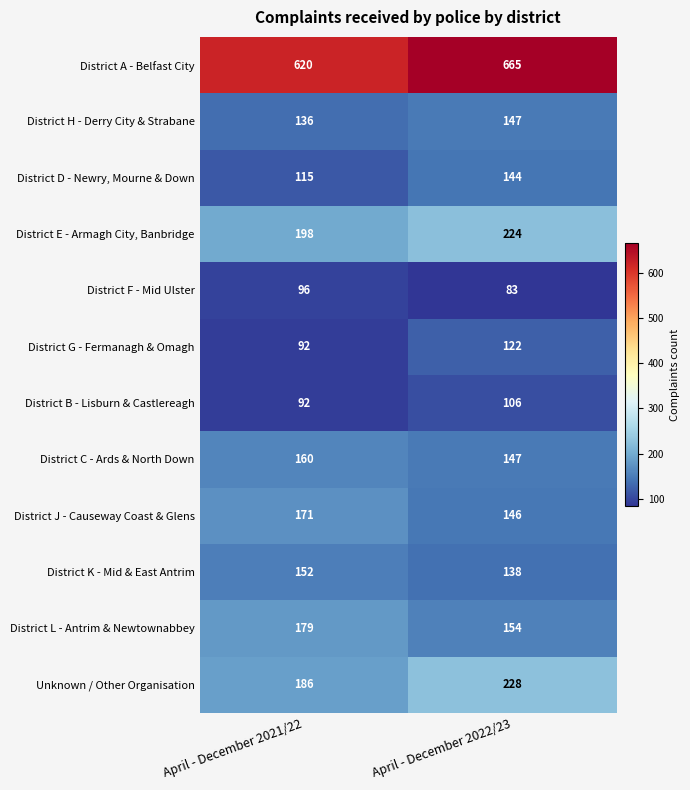

Which label corresponds to the smallest value in the chart?

April - December 2022/23